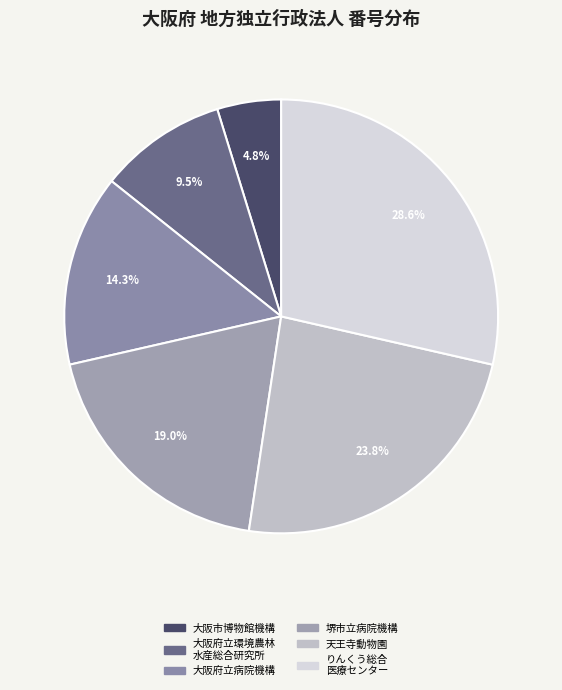

Count the number of slices in the pie.

6